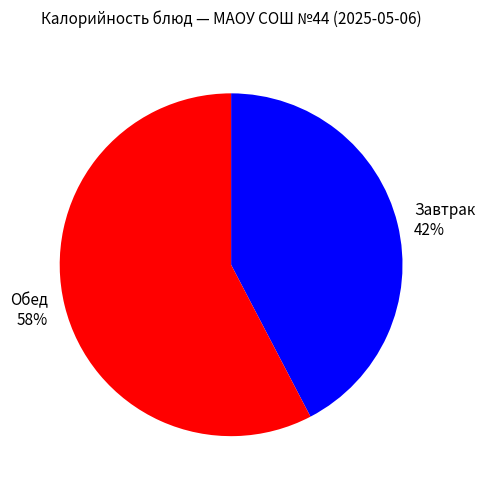

To the nearest percent, what is the average slice percentage?

50%